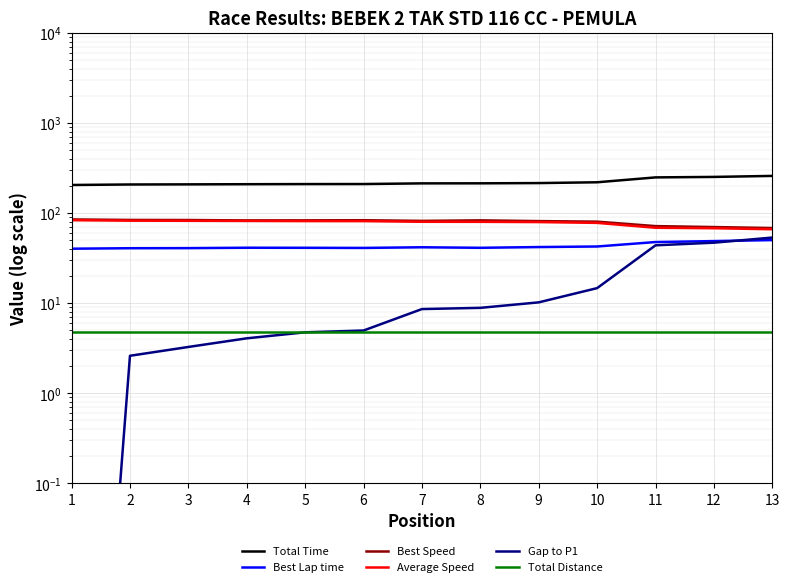

List the series in order of their peak value, highest first.

Total Time, Best Speed, Average Speed, Gap to P1, Best Lap time, Total Distance